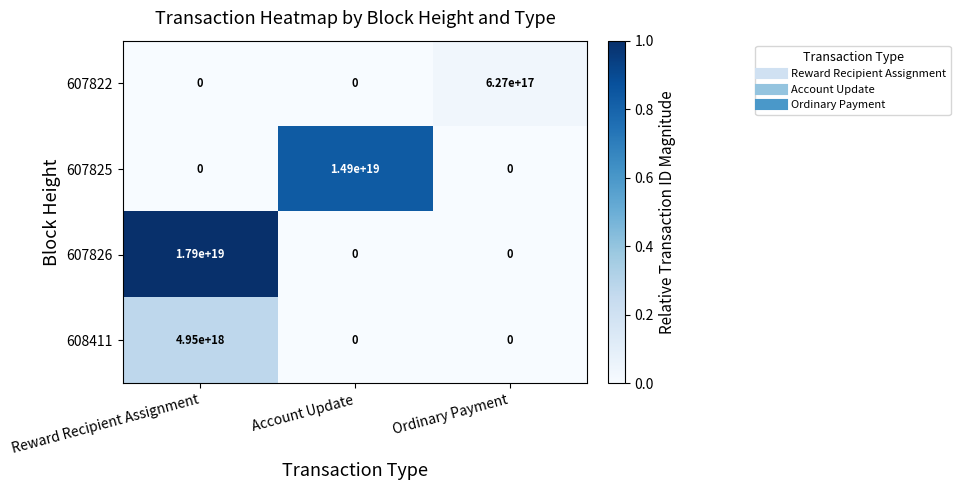

Which series has the largest total across all categories?

607826